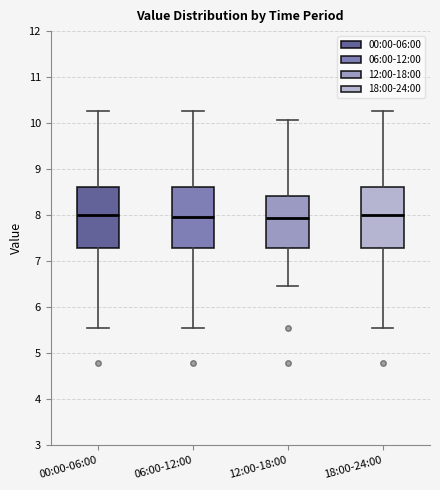

Reading left to right, read every box against the y-axis: the position of its median line, the range the box covers, and the ends of its whiskers. The values are not printed on the chart, so give them approximately, as read against the axis.

00:00-06:00: median 8.0, box 7.3 to 8.6, whiskers 5.6 to 10.3
06:00-12:00: median 8.0, box 7.3 to 8.6, whiskers 5.6 to 10.3
12:00-18:00: median 7.9, box 7.3 to 8.4, whiskers 6.5 to 10.1
18:00-24:00: median 8.0, box 7.3 to 8.6, whiskers 5.6 to 10.3